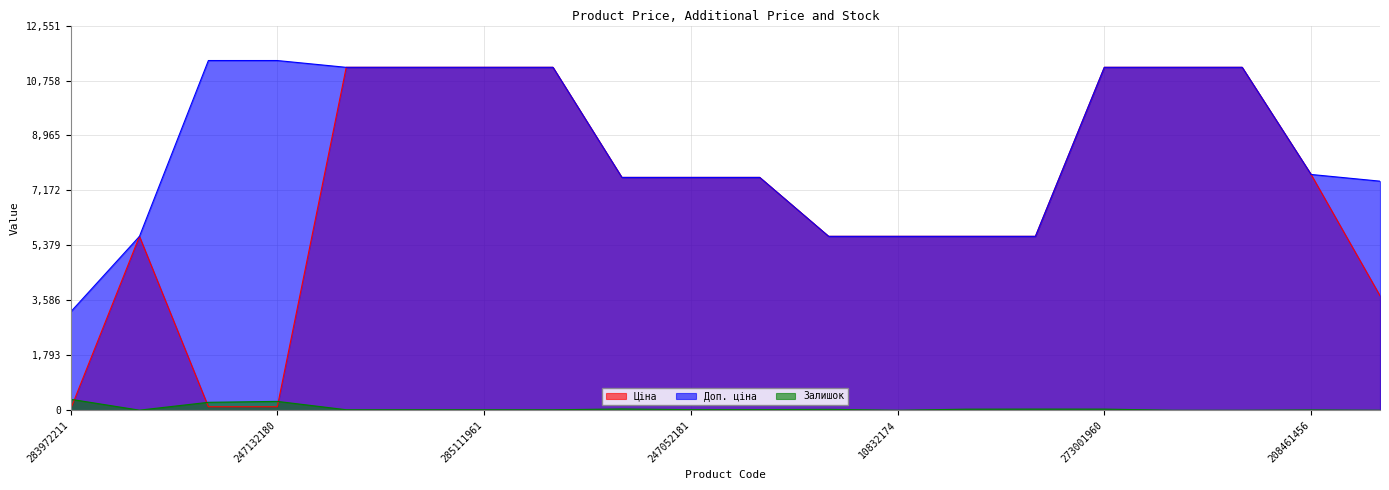

Which series has the widest spread of values?

Ціна